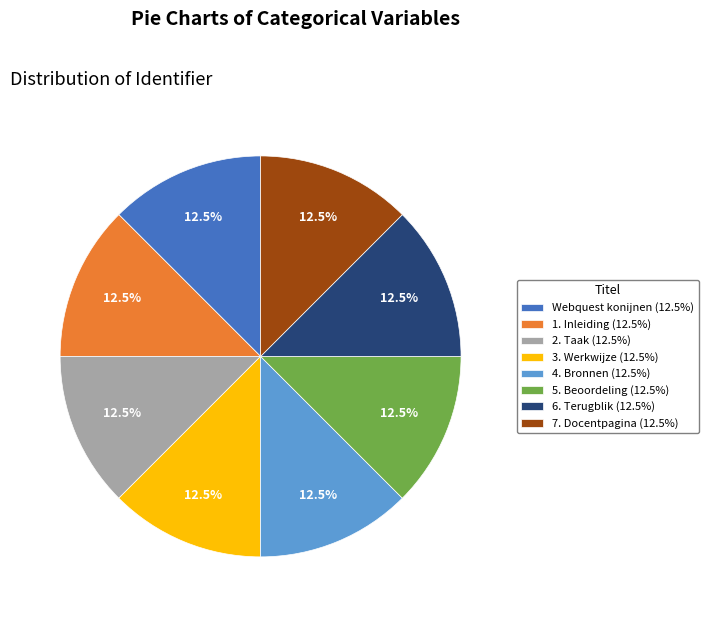

How many segments does this pie chart have?

8